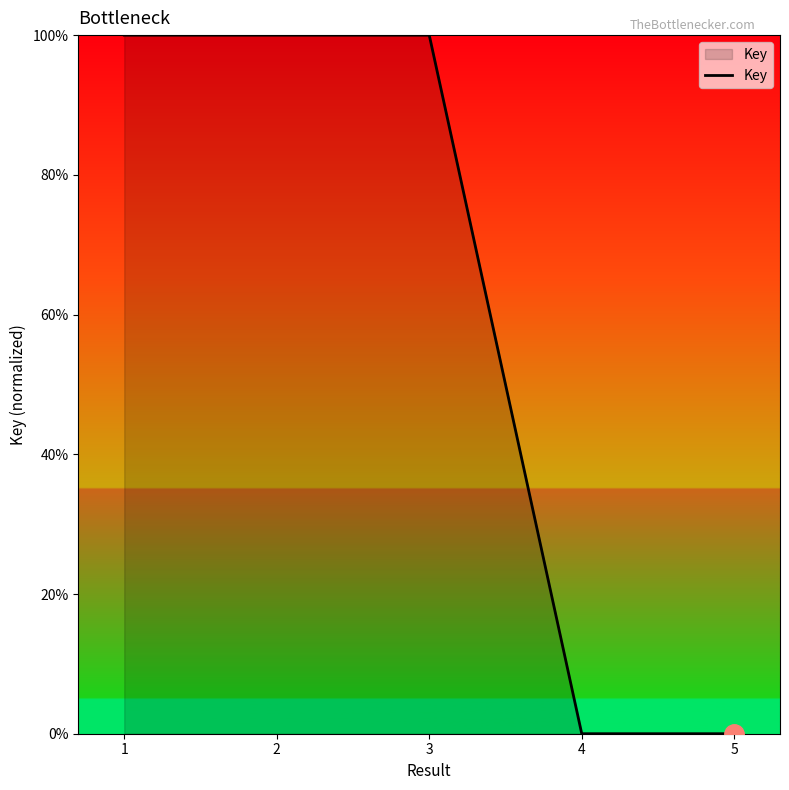

What is the maximum value shown in the chart?

100.0